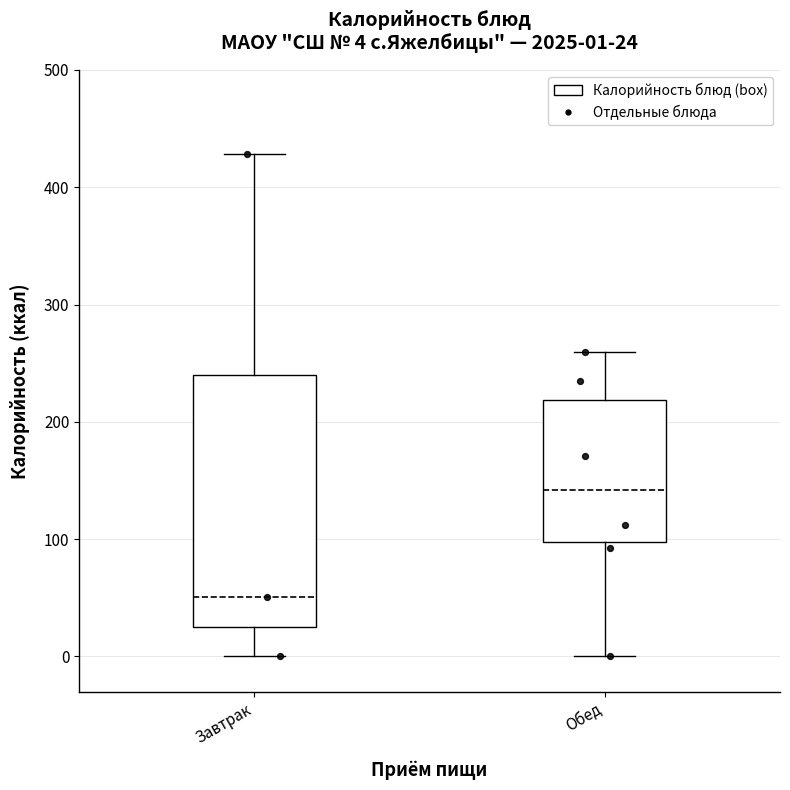

Comparing the boxes themselves (not the whiskers), which one is the tallest?

Завтрак